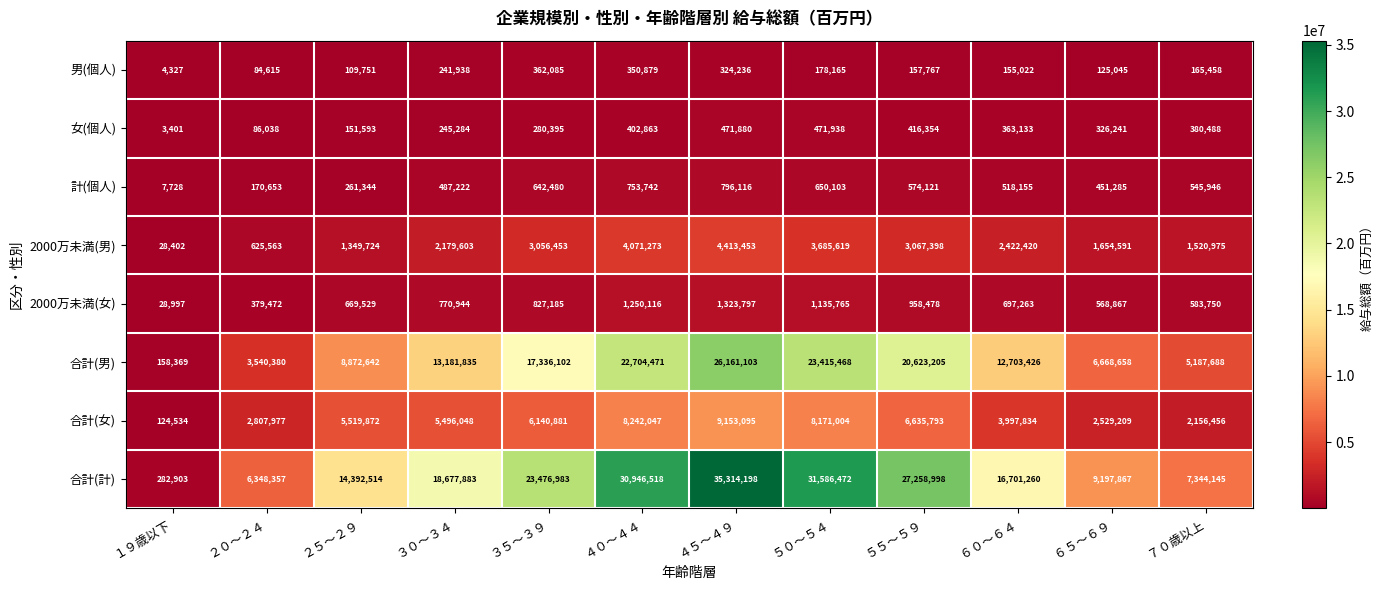

What is the difference between the maximum and second lowest values in the 合計(男) series?

22620723